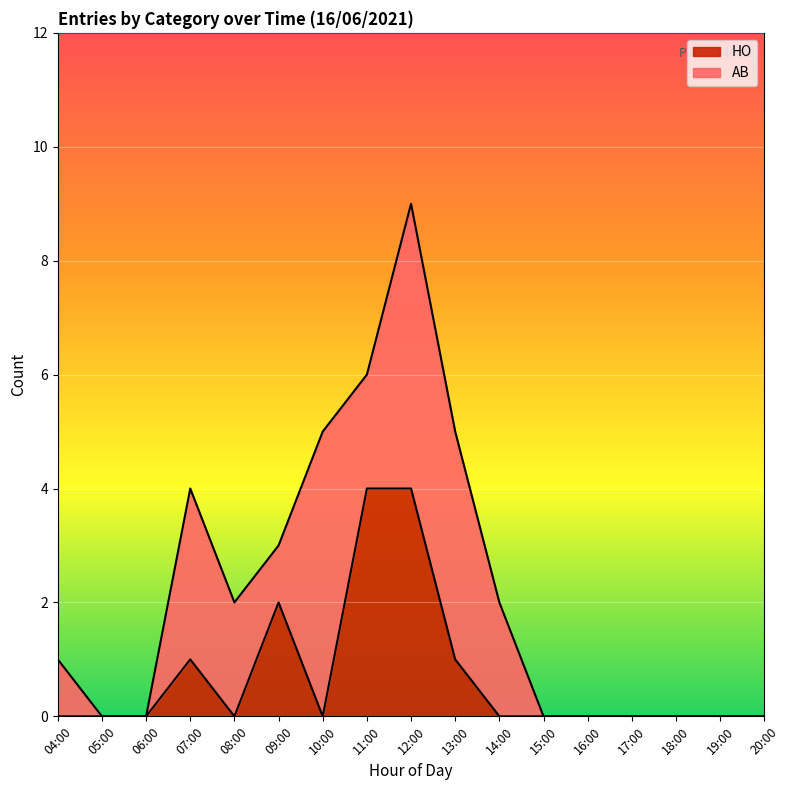

What is the maximum value for HO?

4